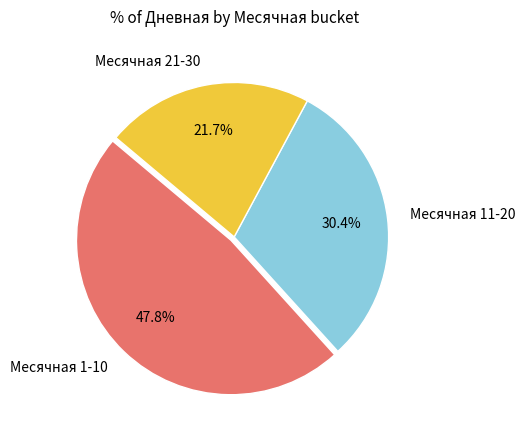

How many segments does this pie chart have?

3